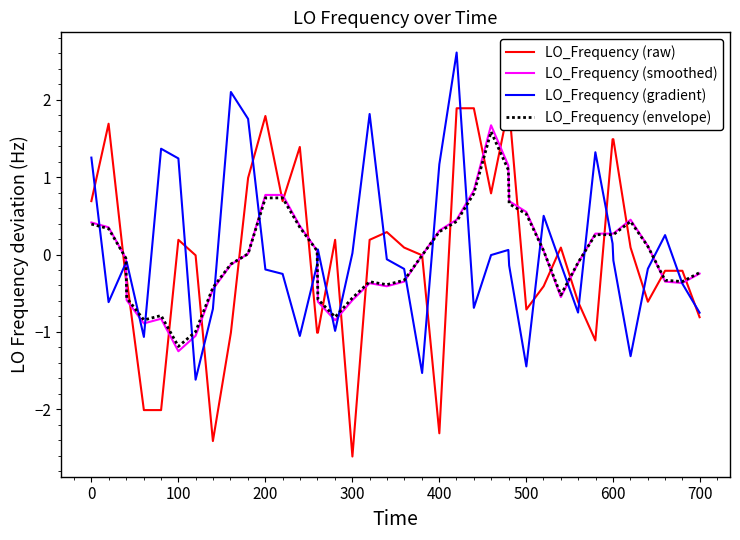

Which series has the widest spread of values?

LO_Frequency (raw)